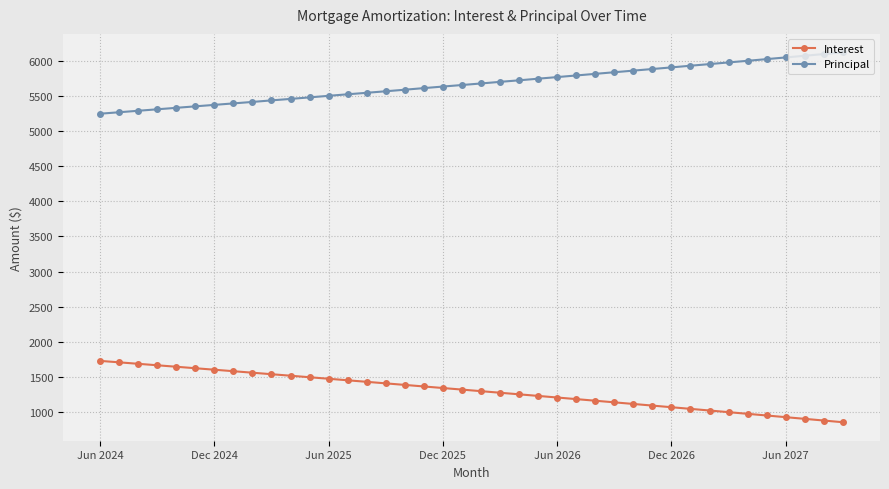

What is the greatest value displayed?

6122.0